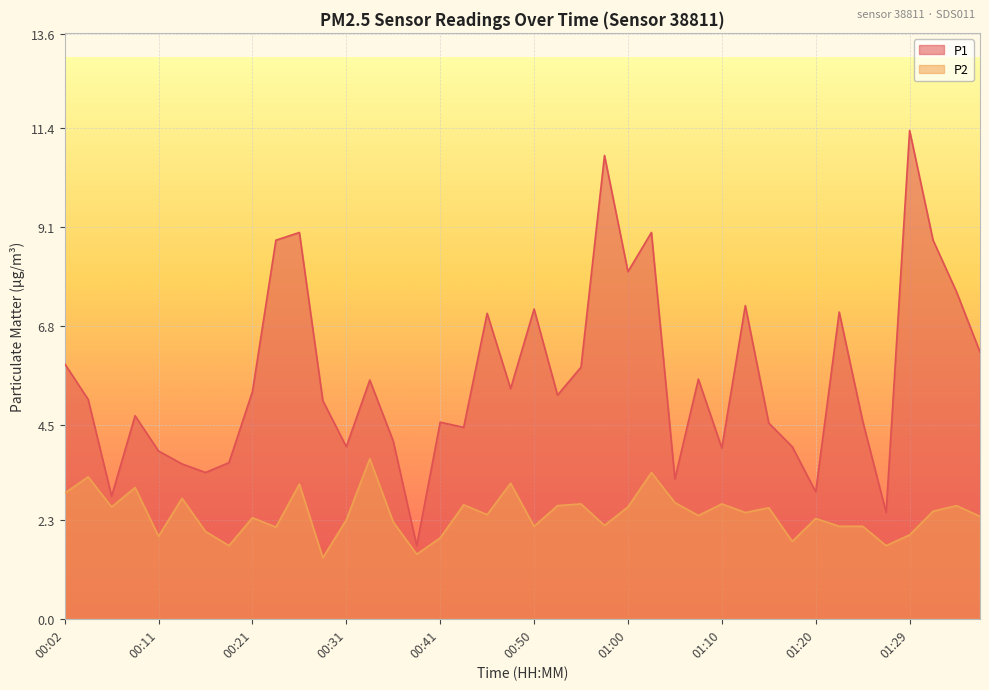

At 00:14, list the series in order from largest to smallest.

P1, P2